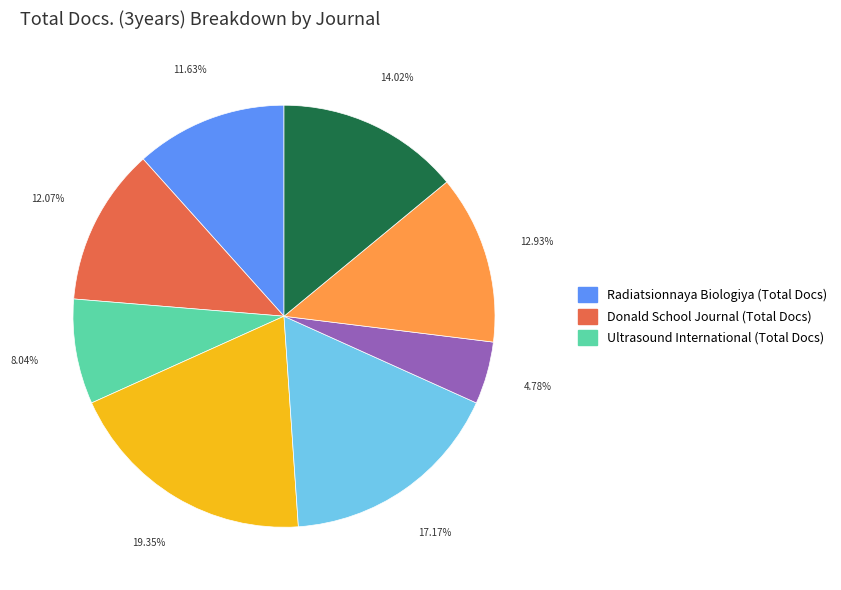

Is there a majority slice in this chart?

No